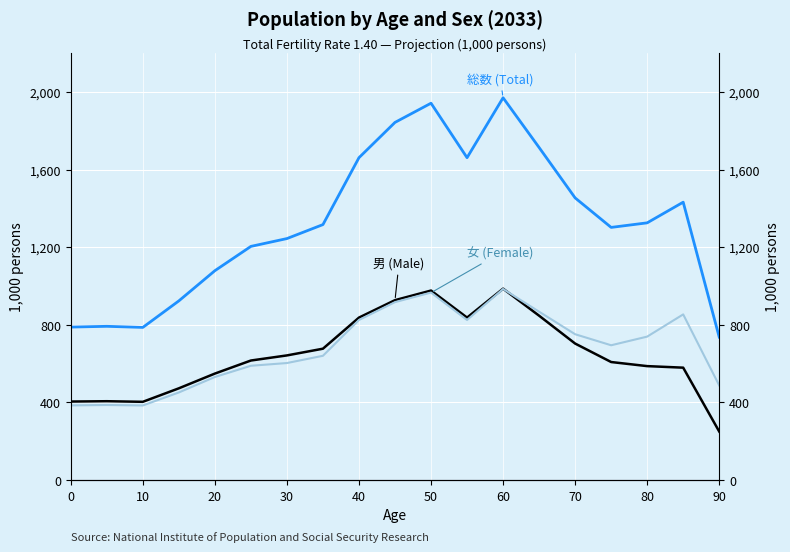

How many lines are shown in the chart?

3